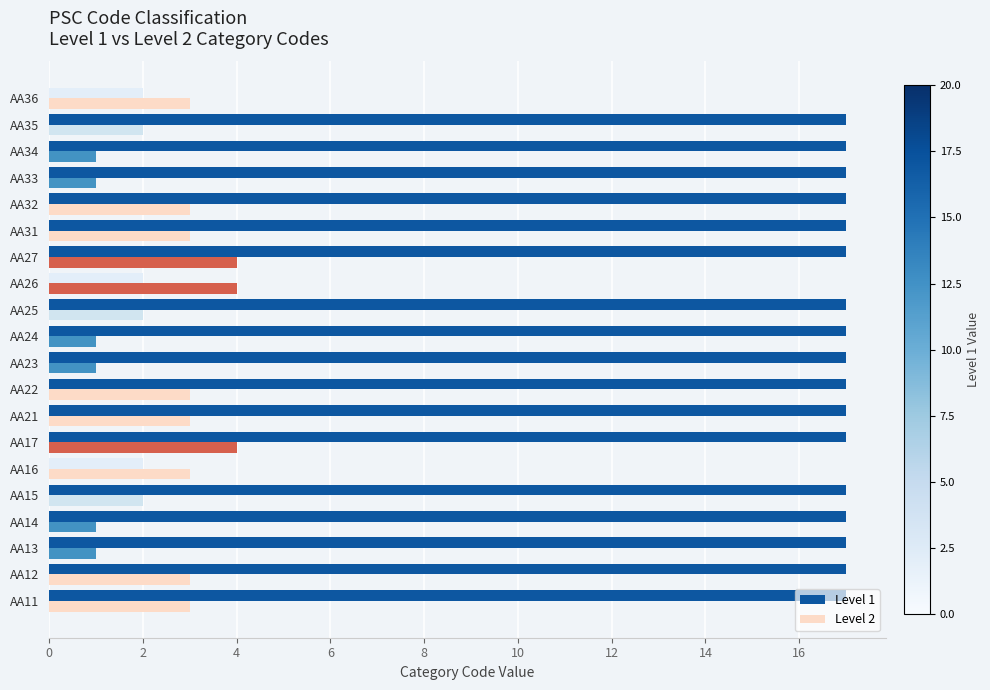

What is the maximum value for Level 2?

4